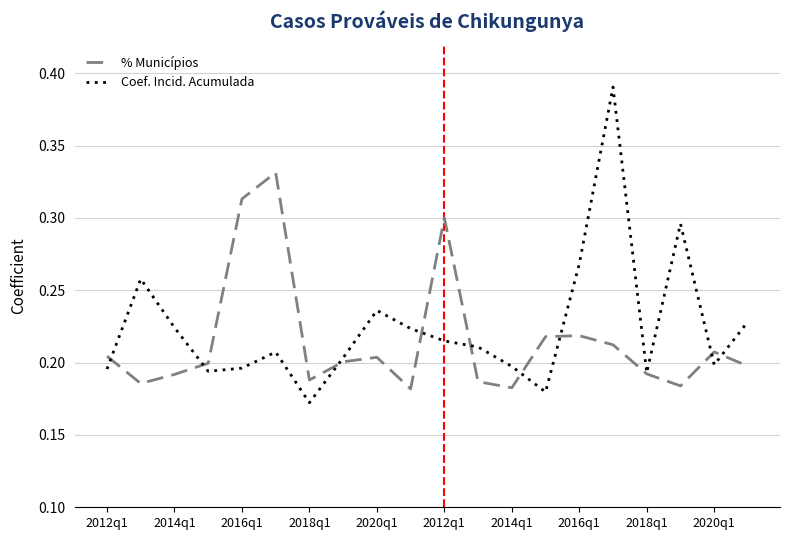

List the series in order of their peak value, highest first.

Coef. Incid. Acumulada, % Municípios